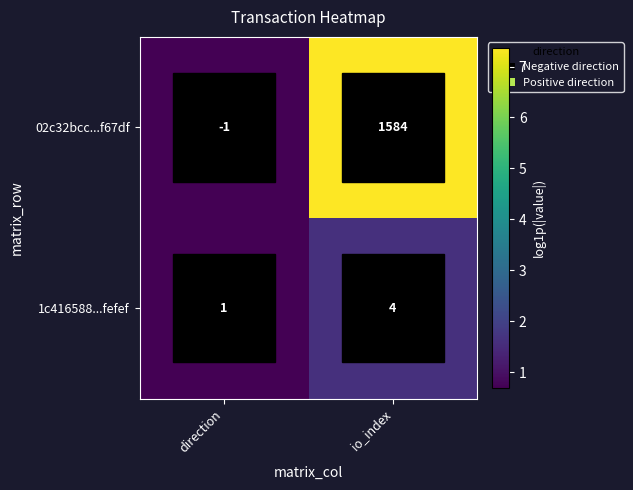

The value of 02c32bcc...f67df at io_index is 682. True or false?

False